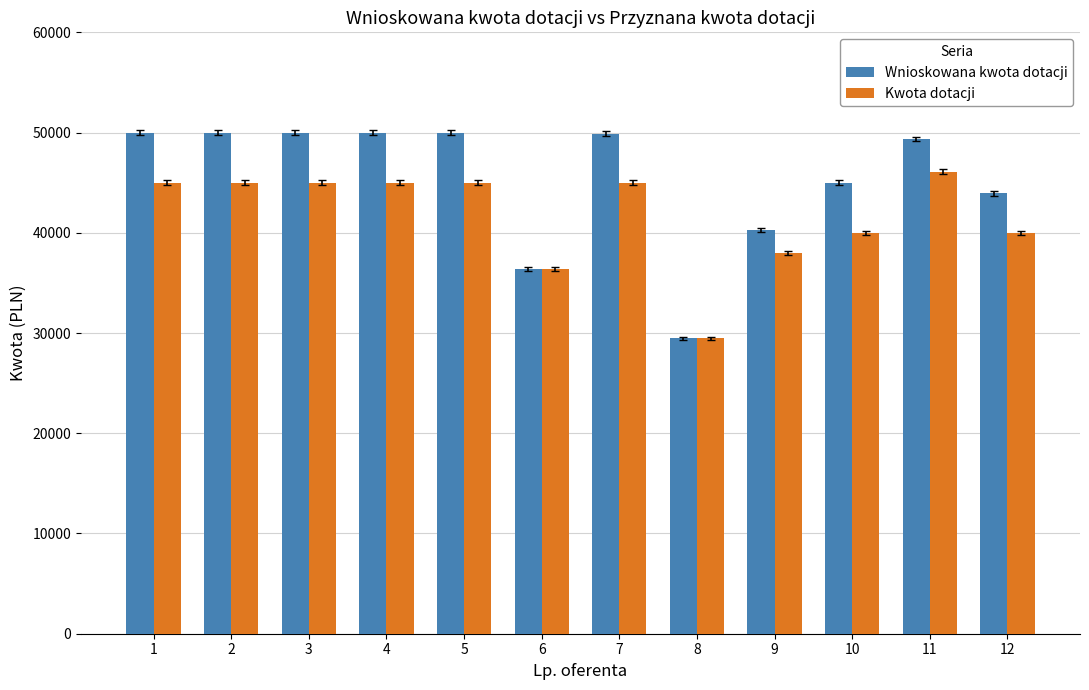

True or false: Wnioskowana kwota dotacji has a value of 21956 at 4.

False